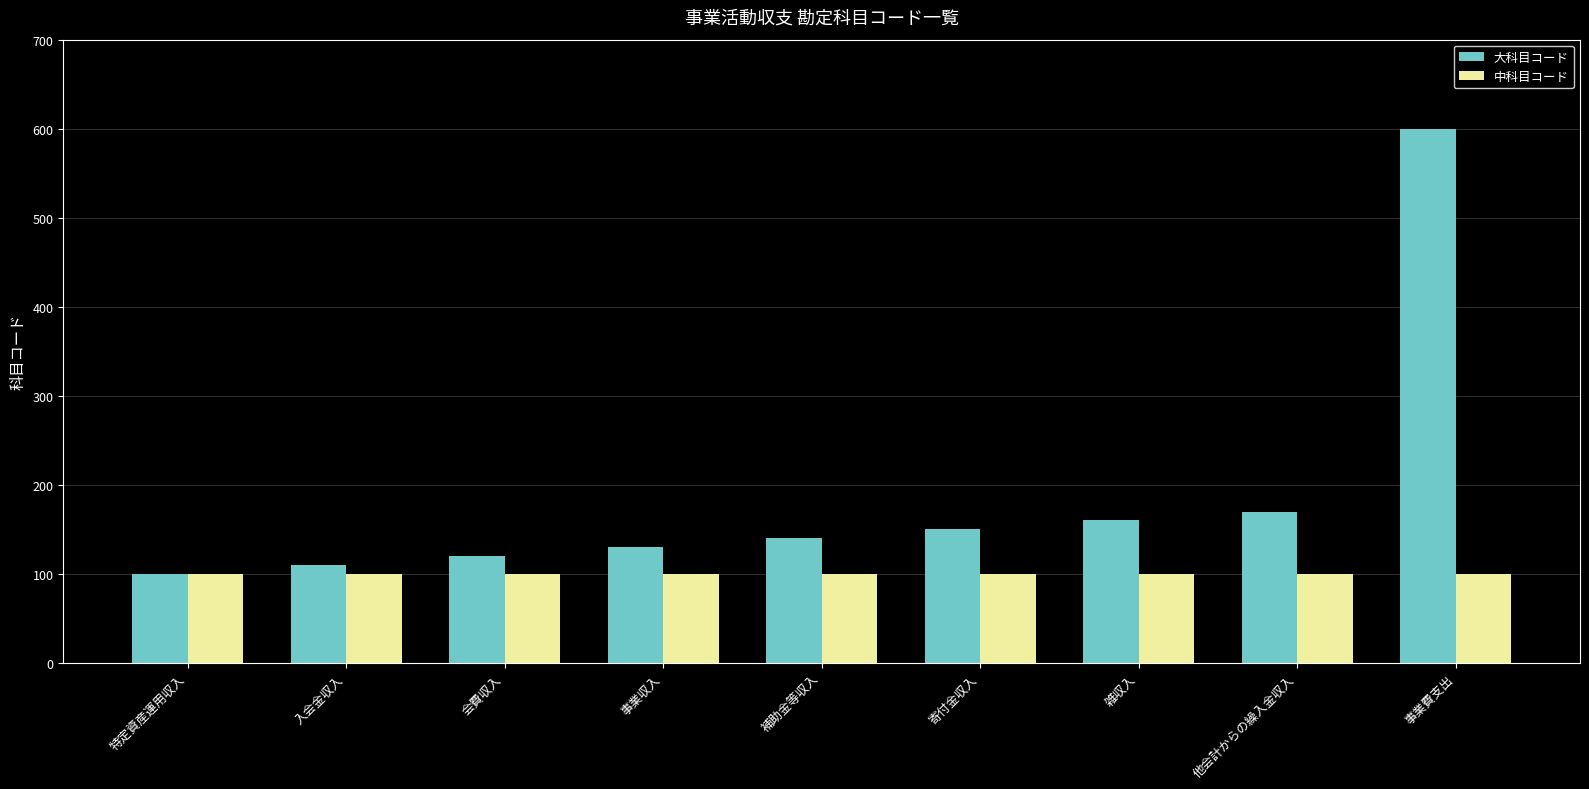

What is the value of the 中科目コード bar at the 8th from the left?

100